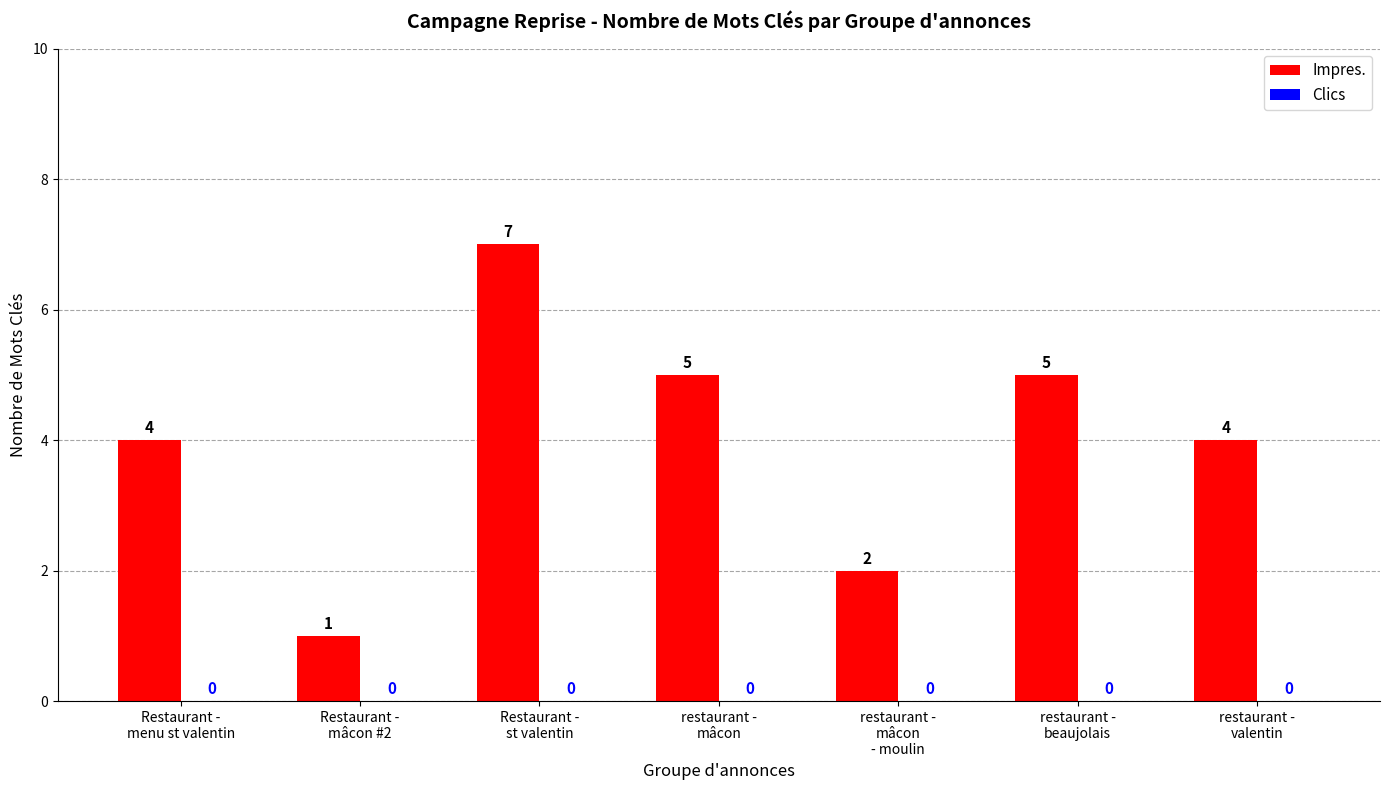

What is the maximum value shown in the chart?

7